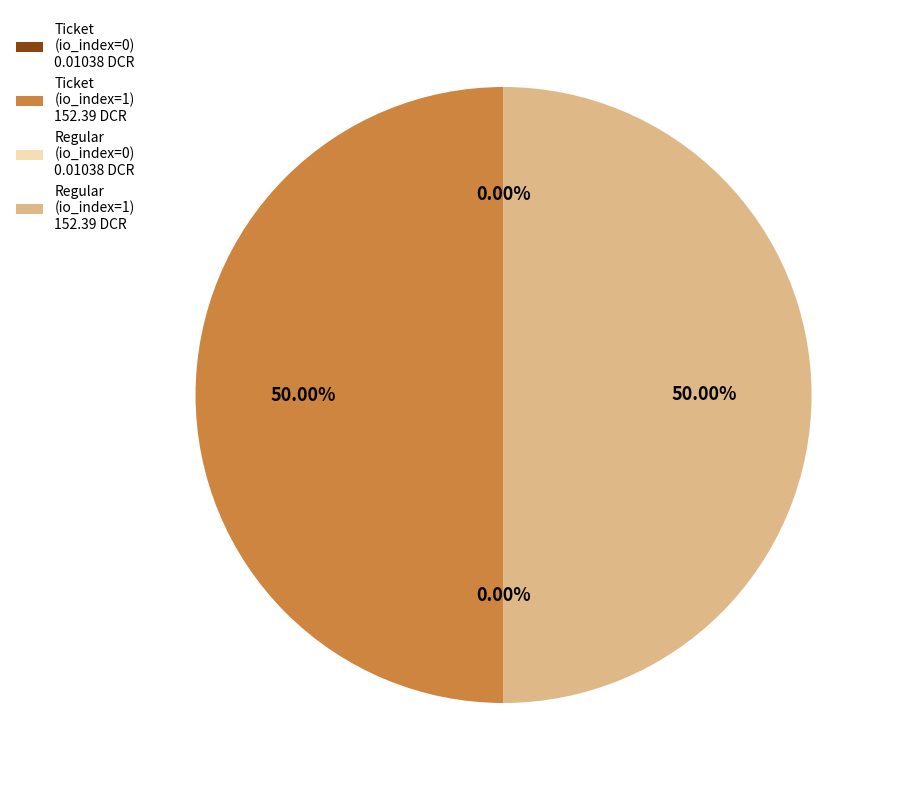

What is the ratio of the value at Ticket (io_index=1) 152.39 DCR to the value at Regular (io_index=1) 152.39 DCR?

1.0